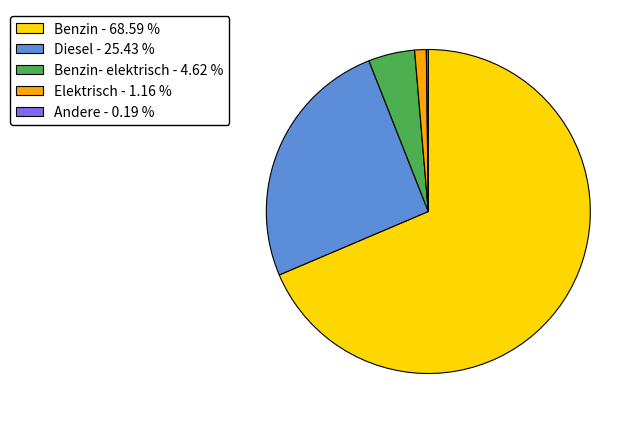

Is there a majority slice in this chart?

Yes